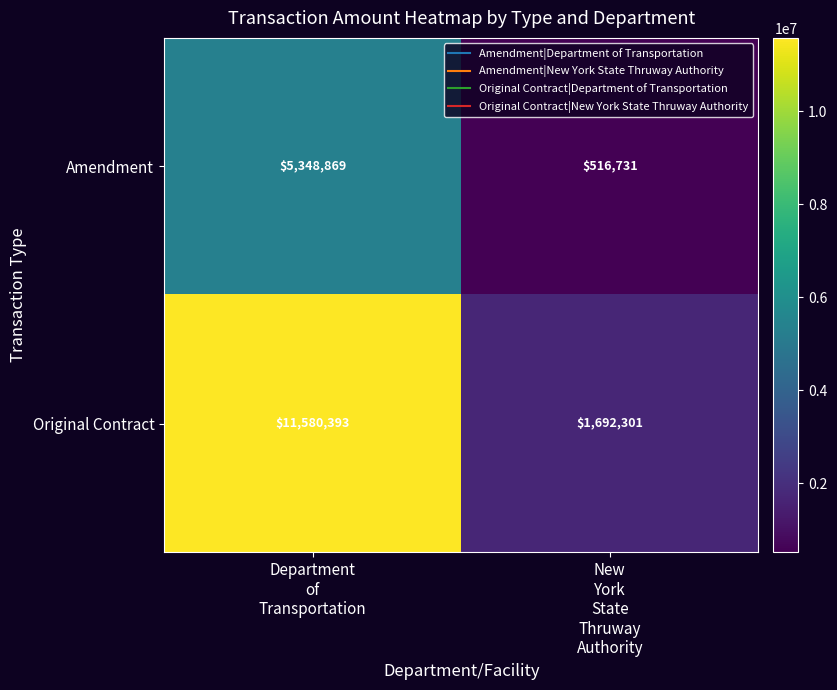

What is the highest value of the Original Contract series?

11580393